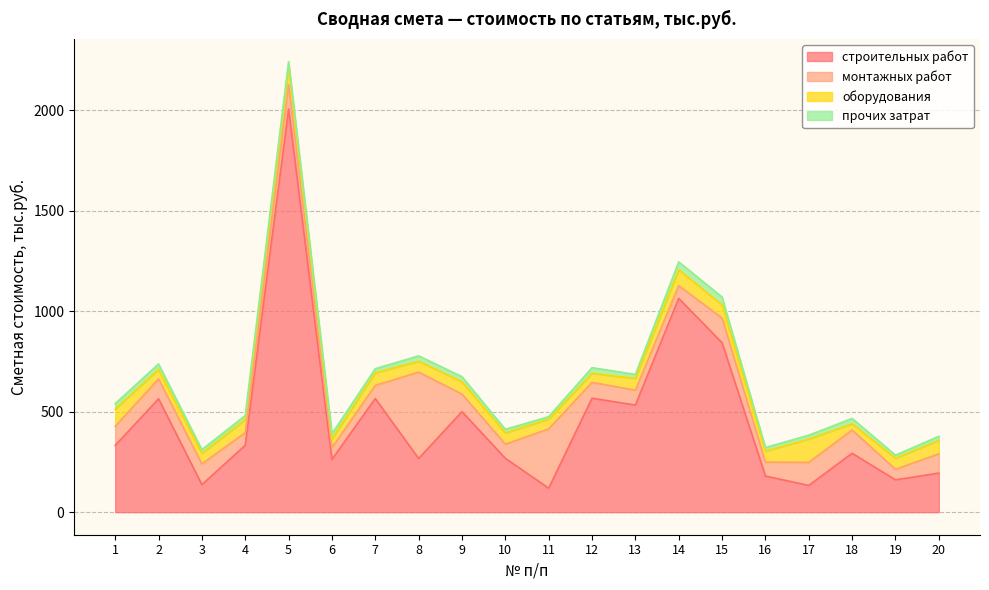

At which category is the sum across all series the highest?

5